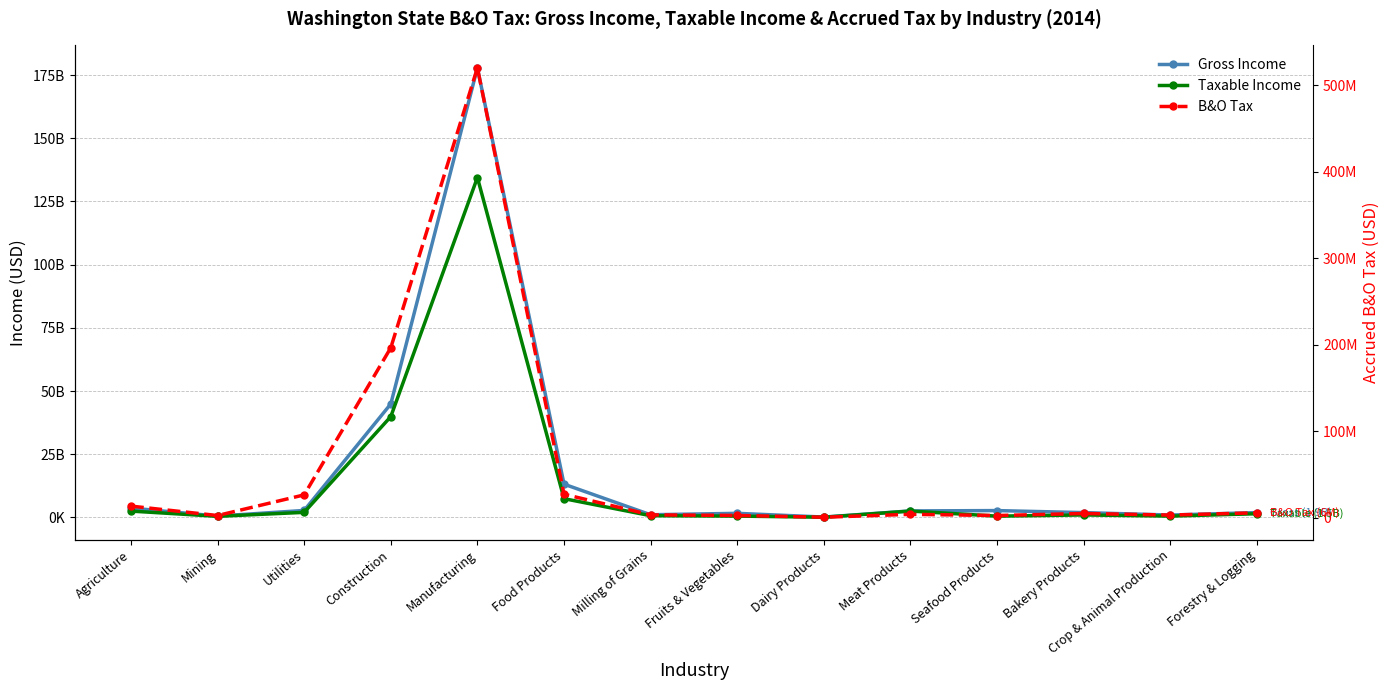

Does the chart display data point markers on the line(s)?

Yes